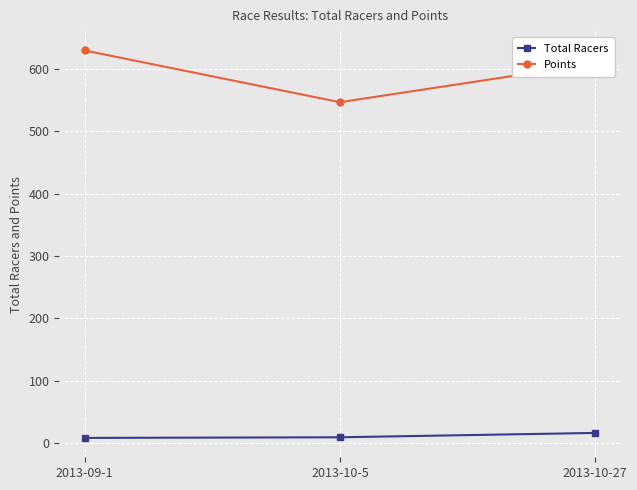

How many lines are shown in the chart?

2